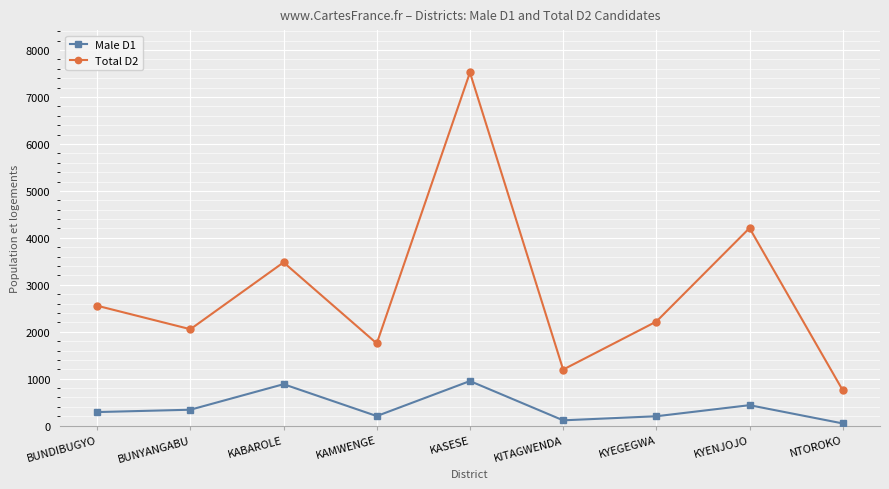

What is the label of the 3rd point from the right?

KYEGEGWA